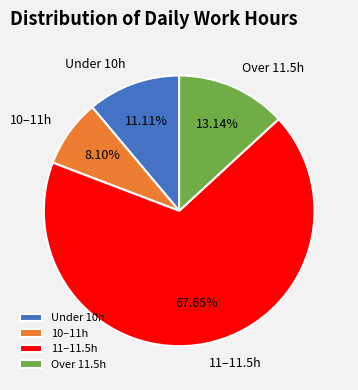

Combined, do Under 10h and 10–11h account for over 50%?

No